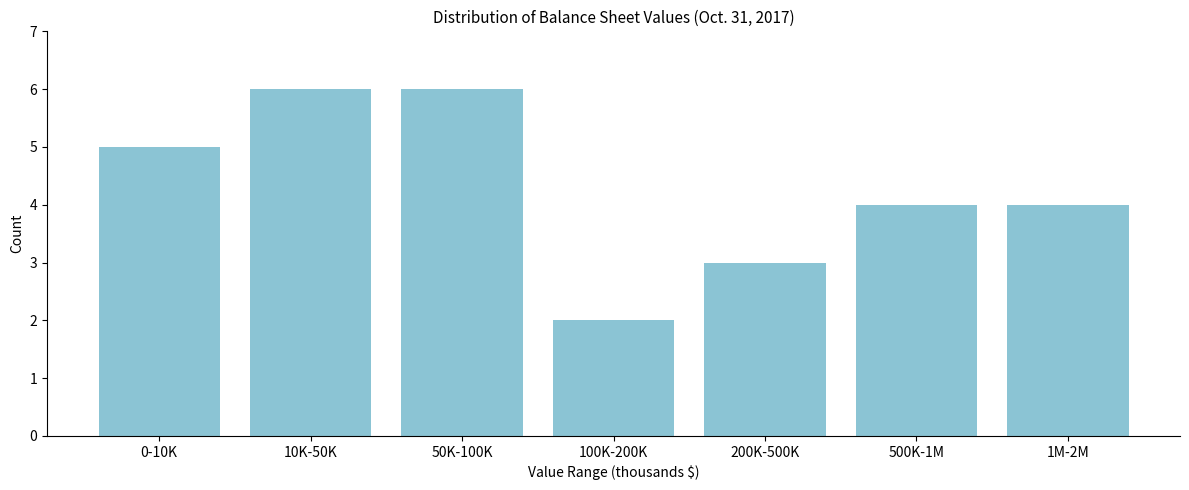

Reading right to left, list all the values displayed in this chart.

4	4	3	2	6	6	5